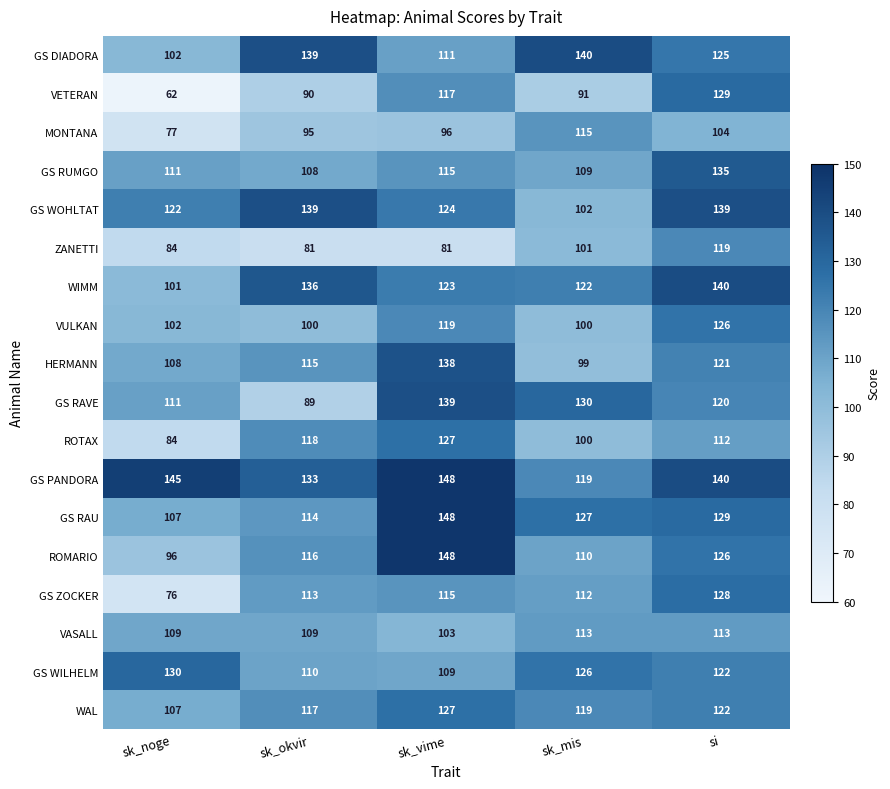

Read the MONTANA value at sk_okvir, to the nearest 10.

100